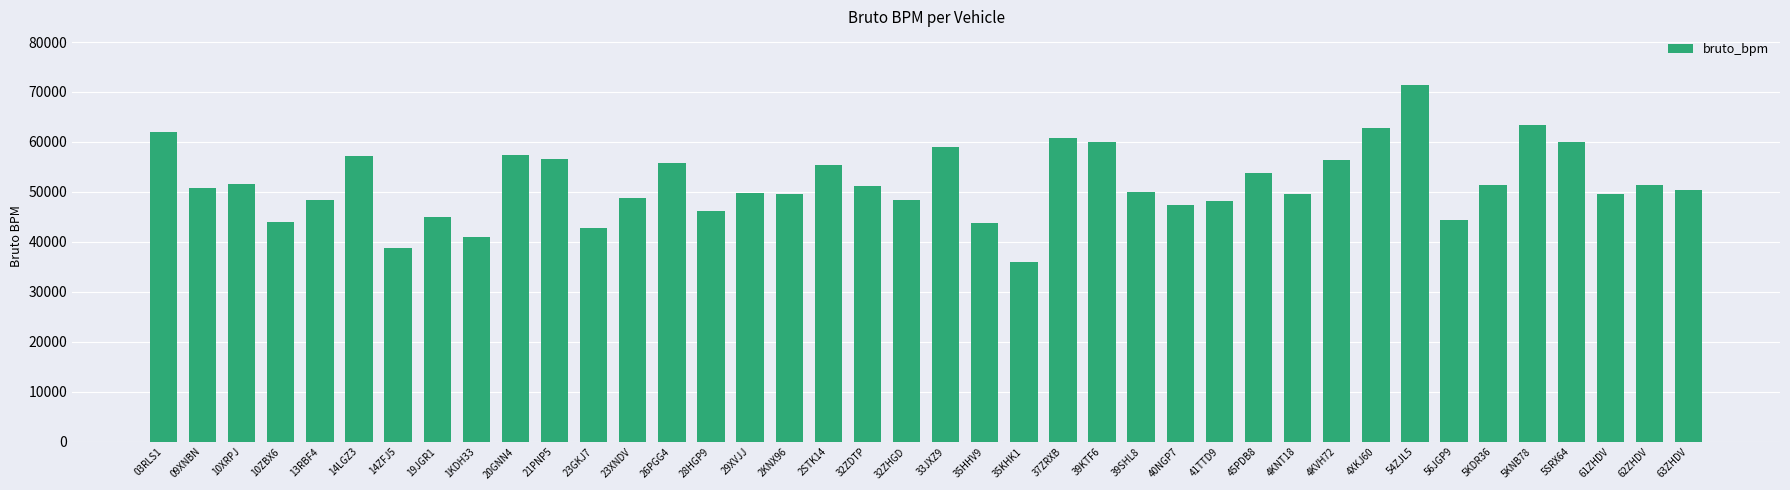

What is the label of the 2nd bar from the right?

62ZHDV